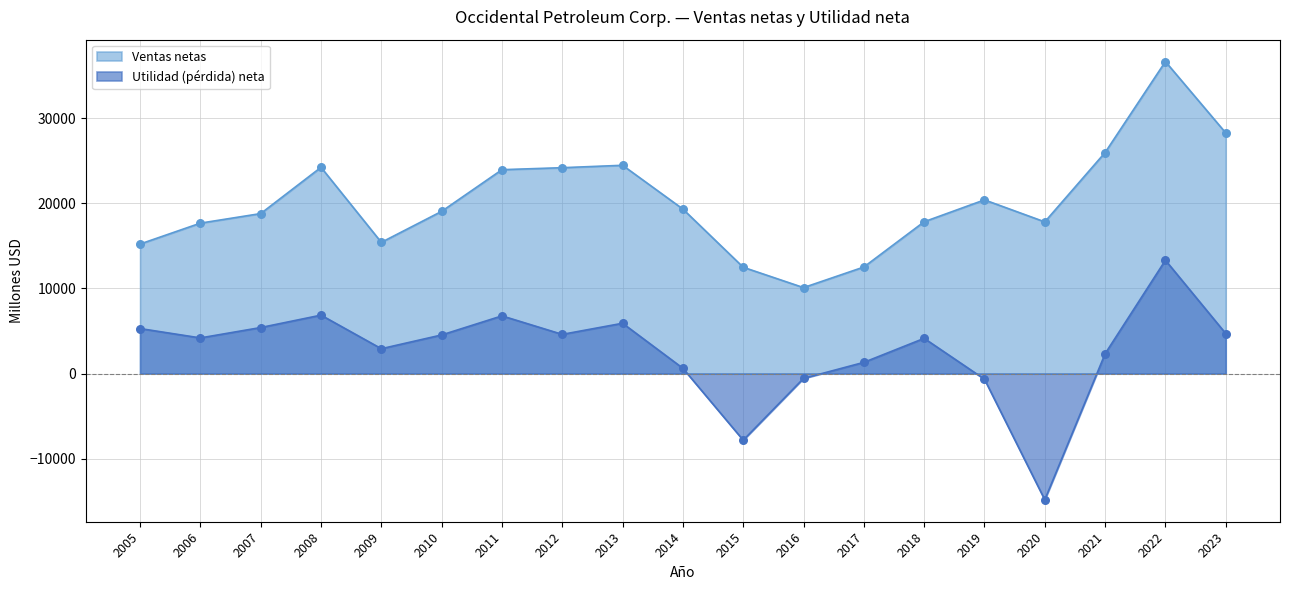

What are all the series names shown in the legend?

Ventas netas, Utilidad (pérdida) neta